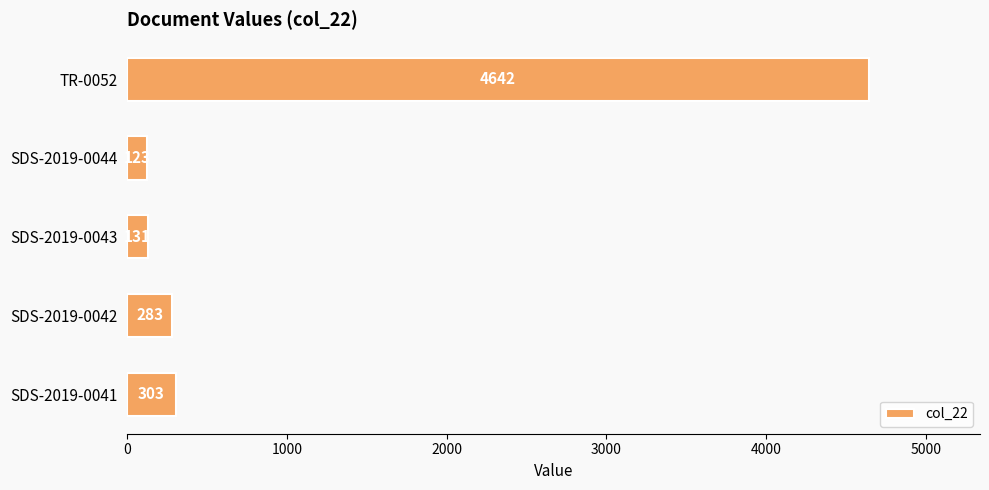

The chart shows a value of 303 at SDS-2019-0041. True or false?

True